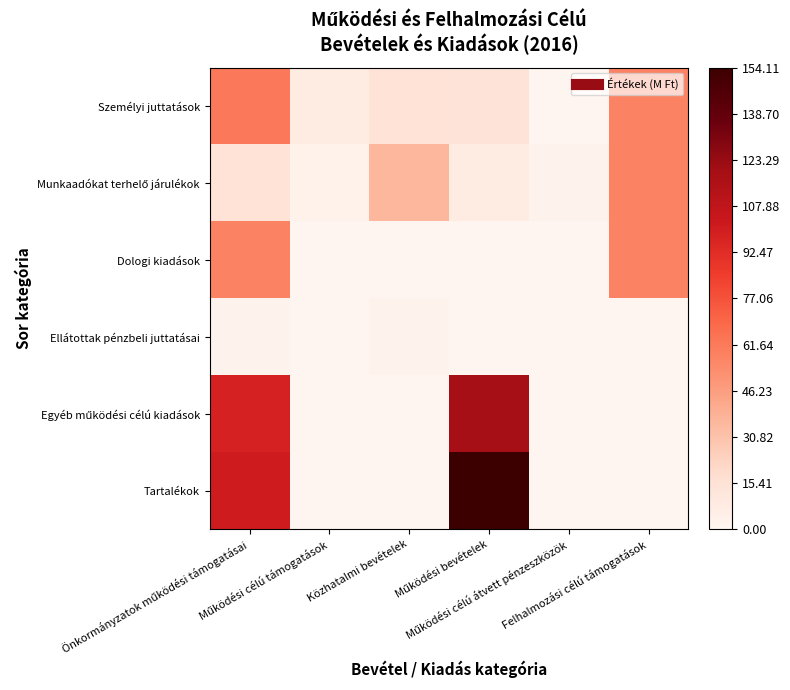

Which series has the largest range (max minus min)?

Tartalékok